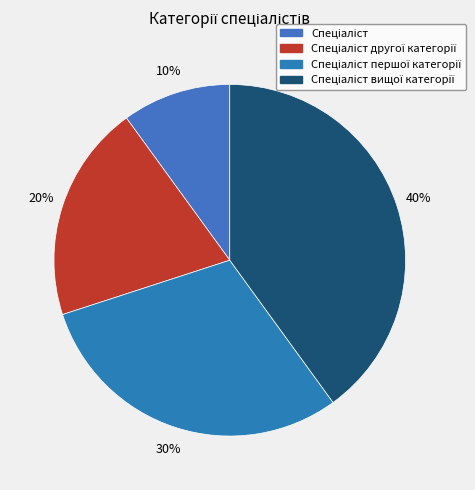

Count the number of slices in the pie.

4